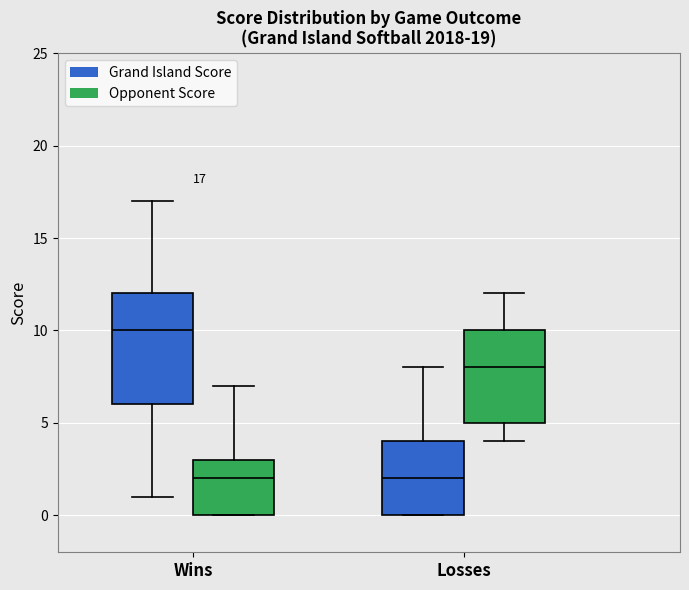

Which box is the tallest, from its lower edge to its upper edge?

Wins (Grand Island Score)